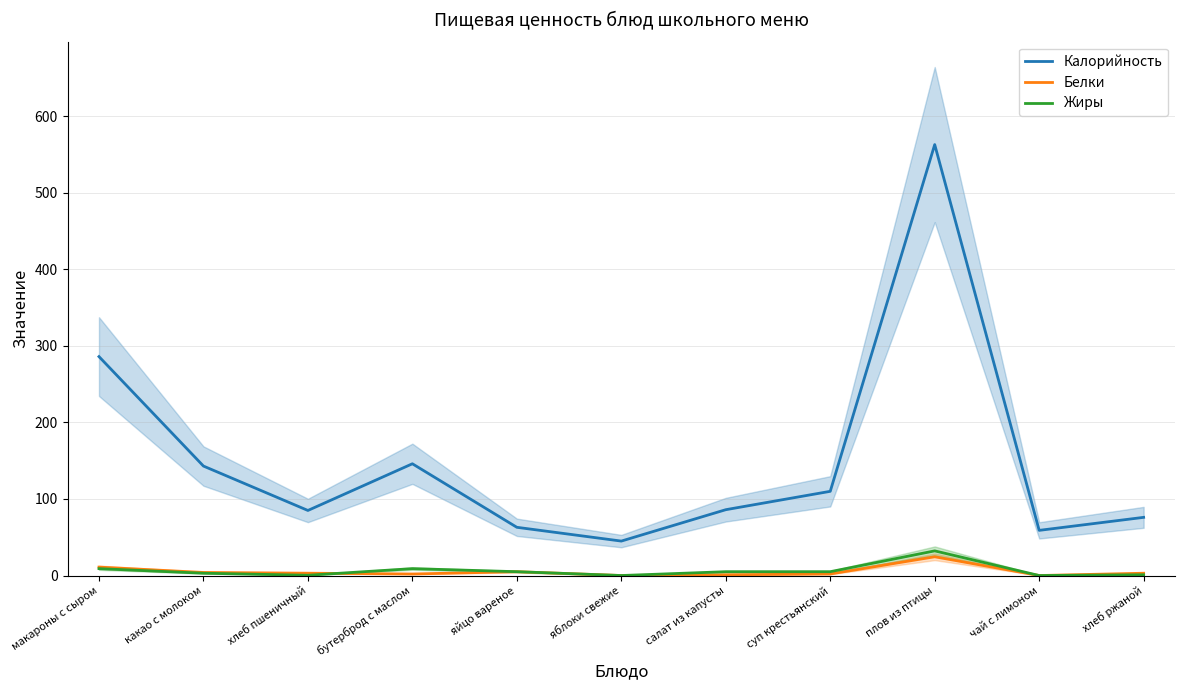

What is the difference between the maximum and minimum values in the Белки series?

24.5